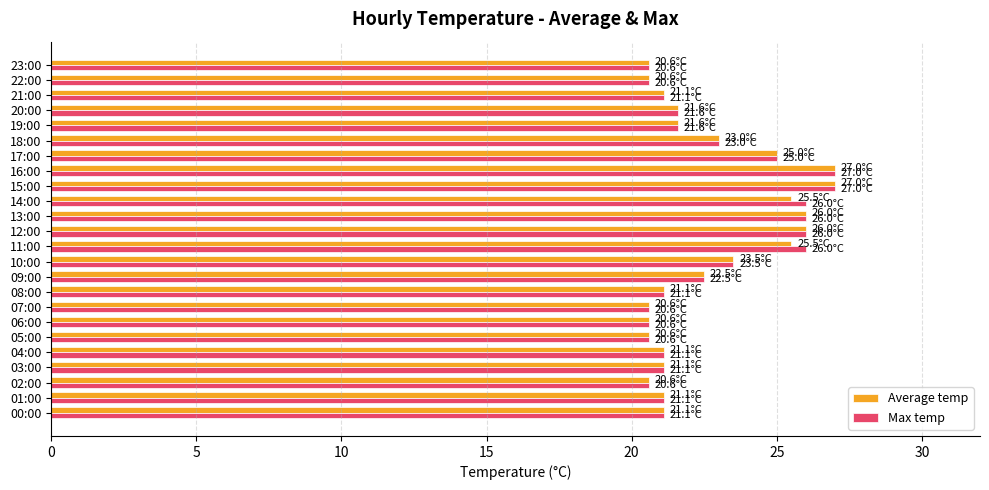

What are all the series names shown in the legend?

Average temp, Max temp